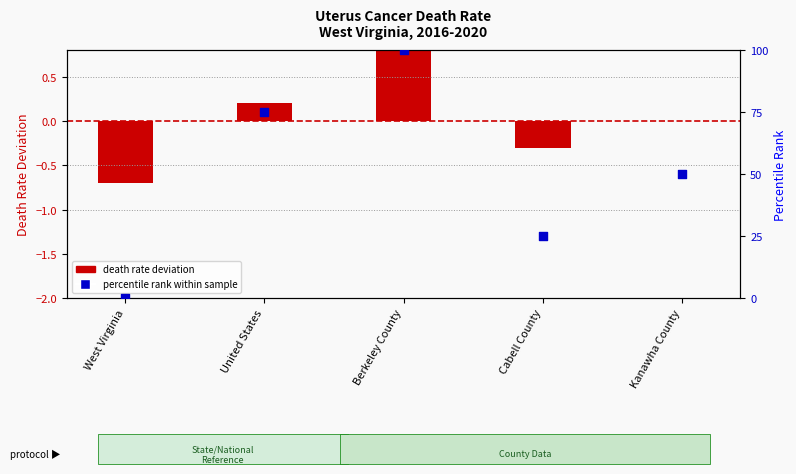

What are all the series names shown in the legend?

death rate deviation, percentile rank within sample